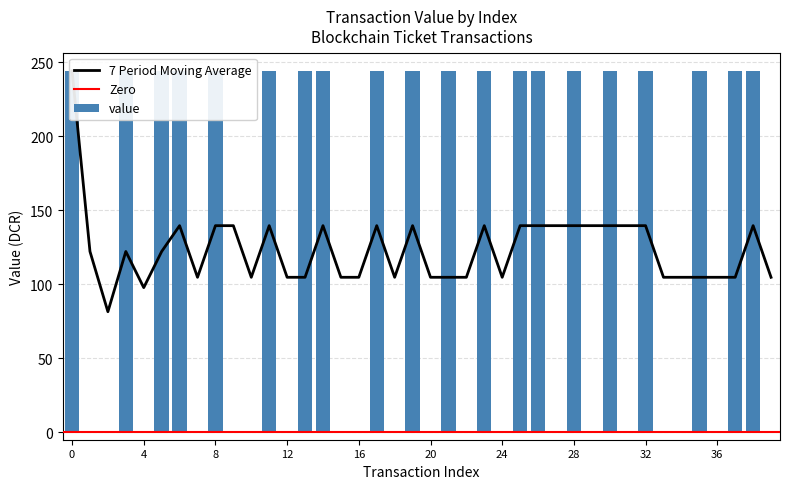

The chart shows a value of 0.1 at tx_10. True or false?

True